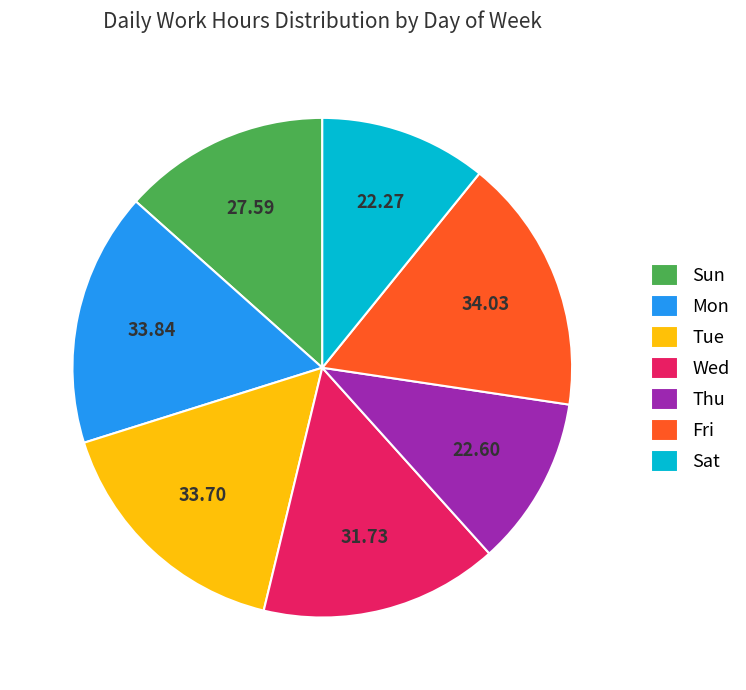

What is the ratio of the value at Mon to the value at Thu?

1.5